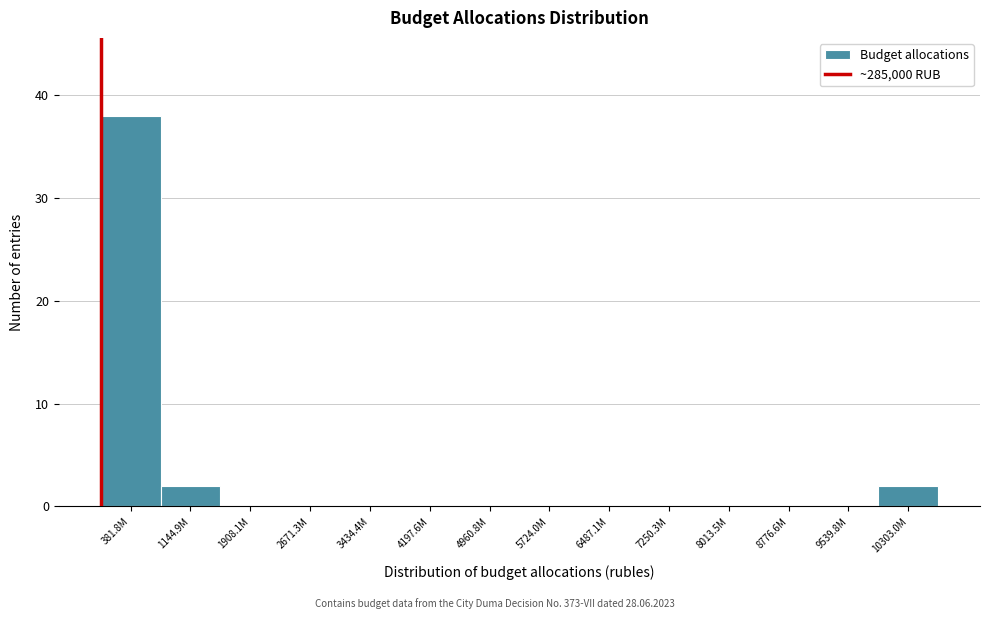

Reading left to right, extract all data points from this chart.

381.8M=38	1144.9M=2	1908.1M=0	2671.3M=0	3434.4M=0	4197.6M=0	4960.8M=0	5724.0M=0	6487.1M=0	7250.3M=0	8013.5M=0	8776.6M=0	9539.8M=0	10303.0M=2